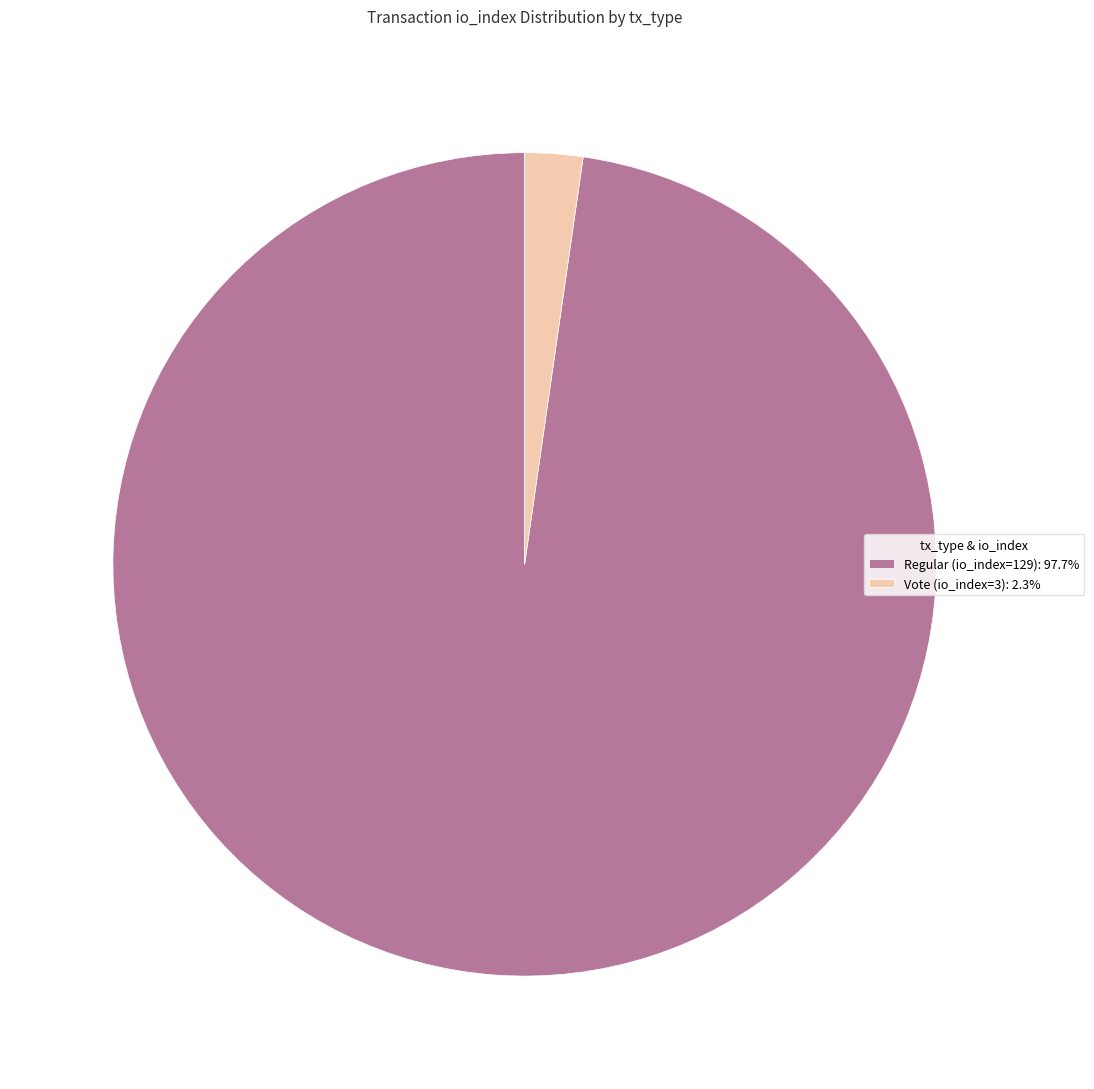

Which slice is the smallest?

Vote (io_index=3)